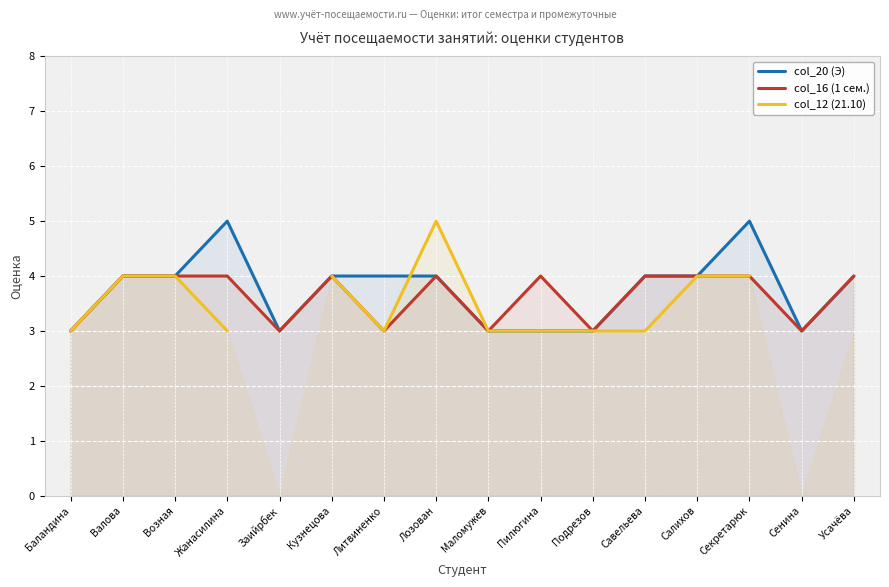

The value of col_12 (21.10) at Савельева is 3.0. True or false?

True